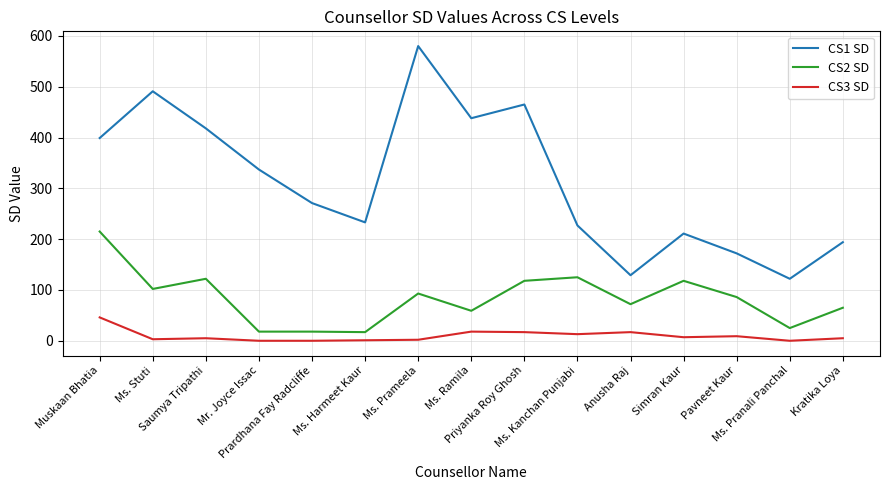

True or false: CS2 SD and CS3 SD cross at least once.

False